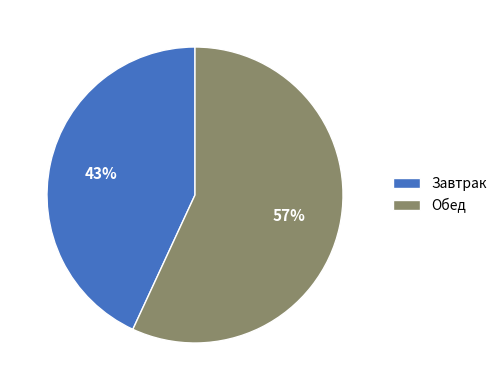

Does Обед account for over 50% of the chart?

Yes